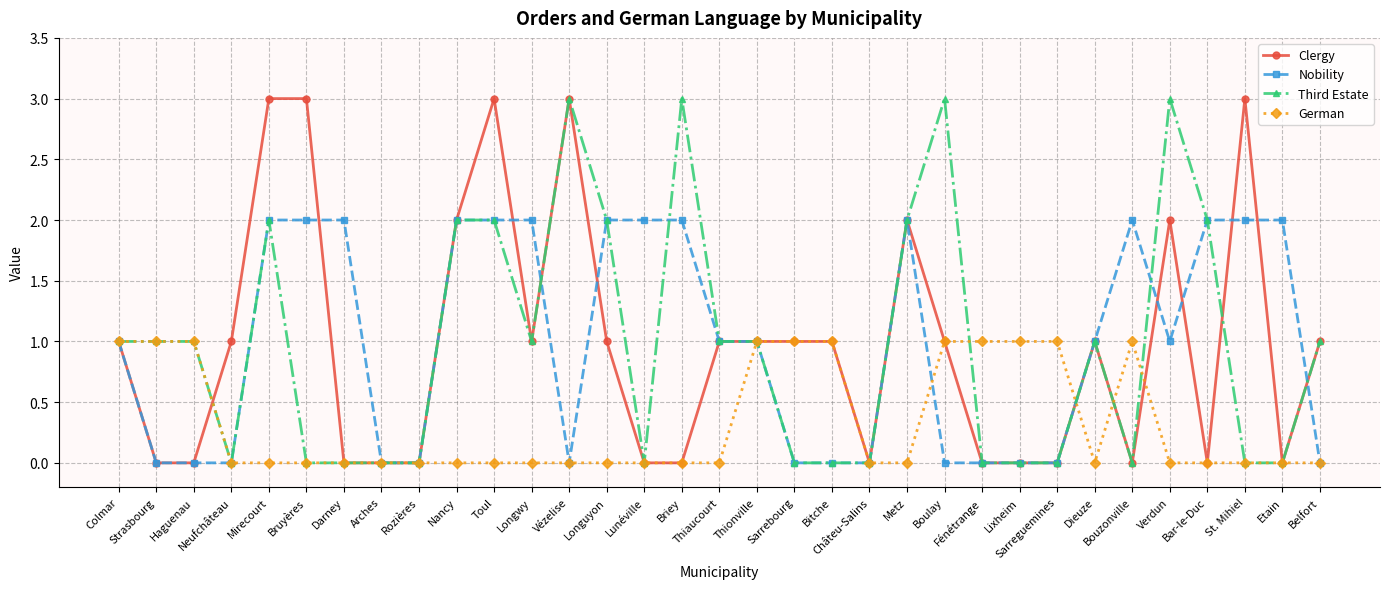

Count the number of data series in this chart.

4